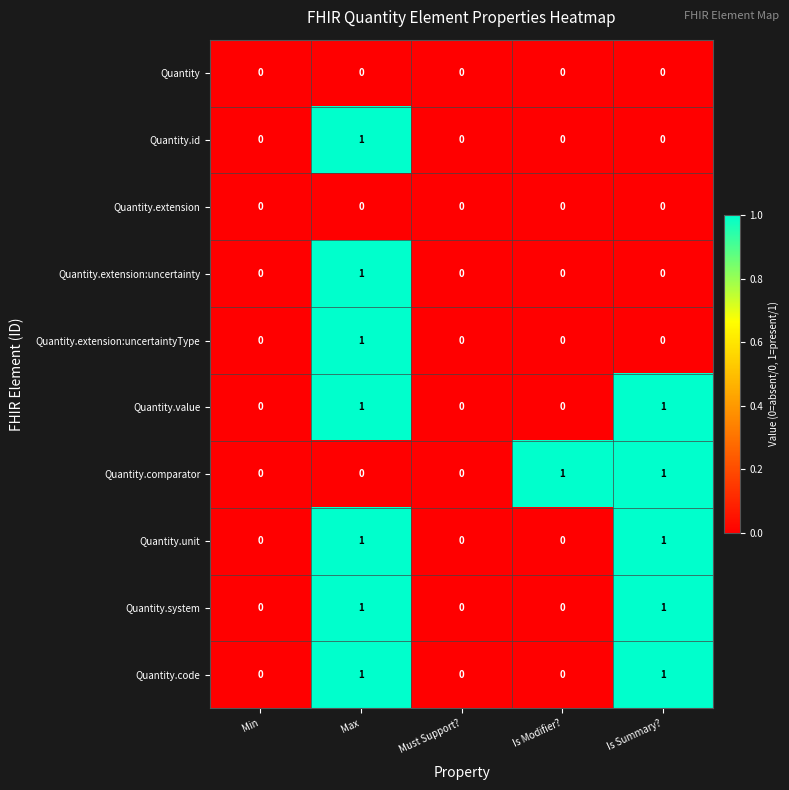

How many Quantity.extension:uncertainty values are between 0 and 1?

5